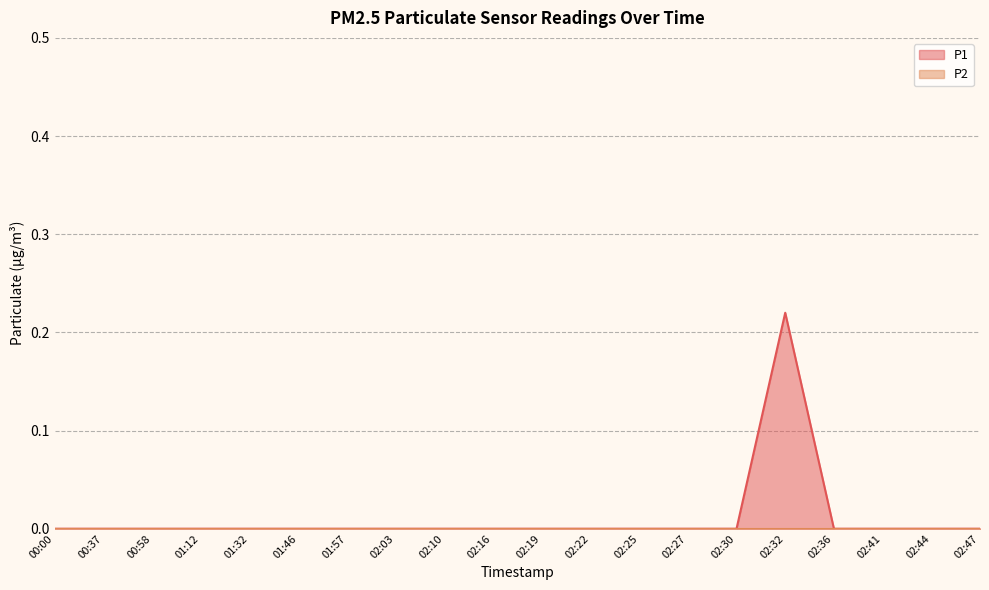

How many interior local peaks (higher than both neighbors) does the data have?

1